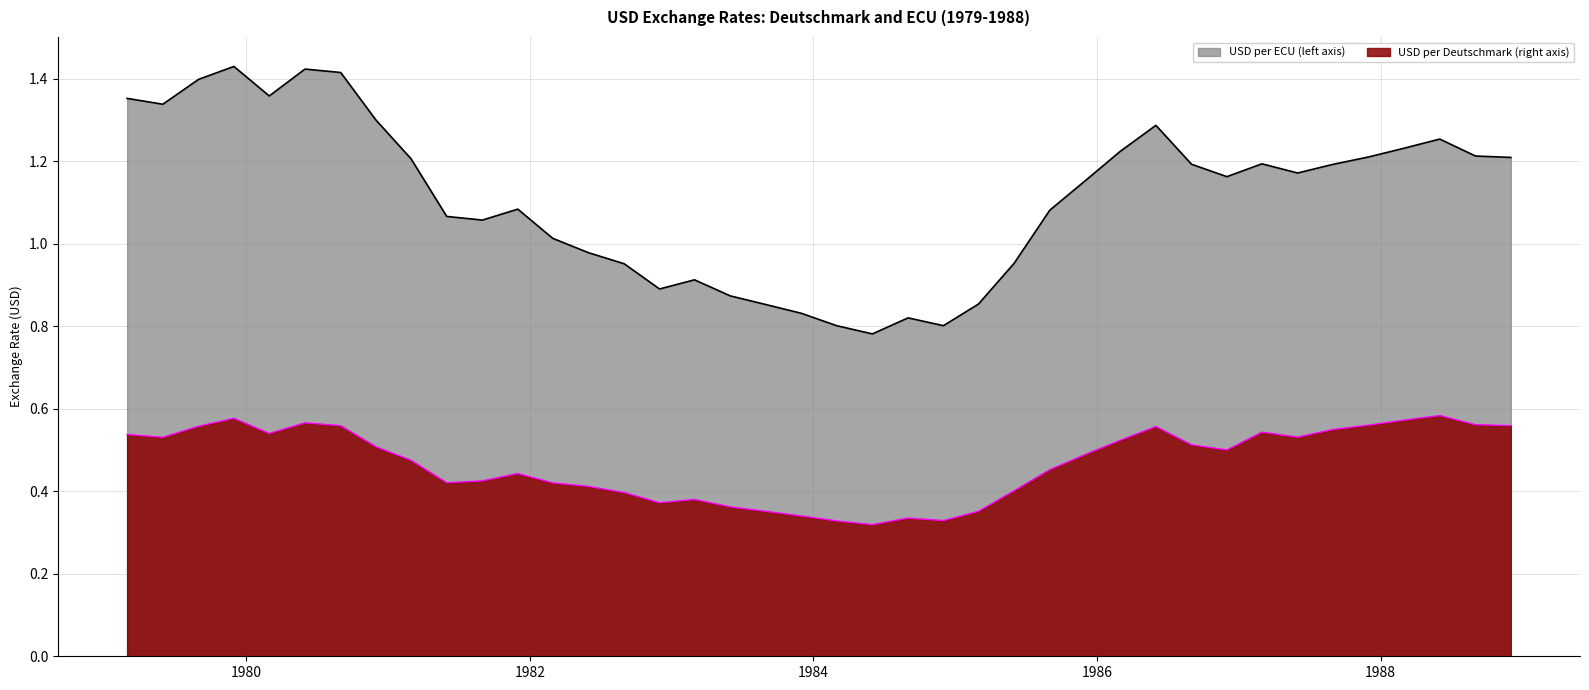

What is the total value across all series at 1983-03-01?

1.3